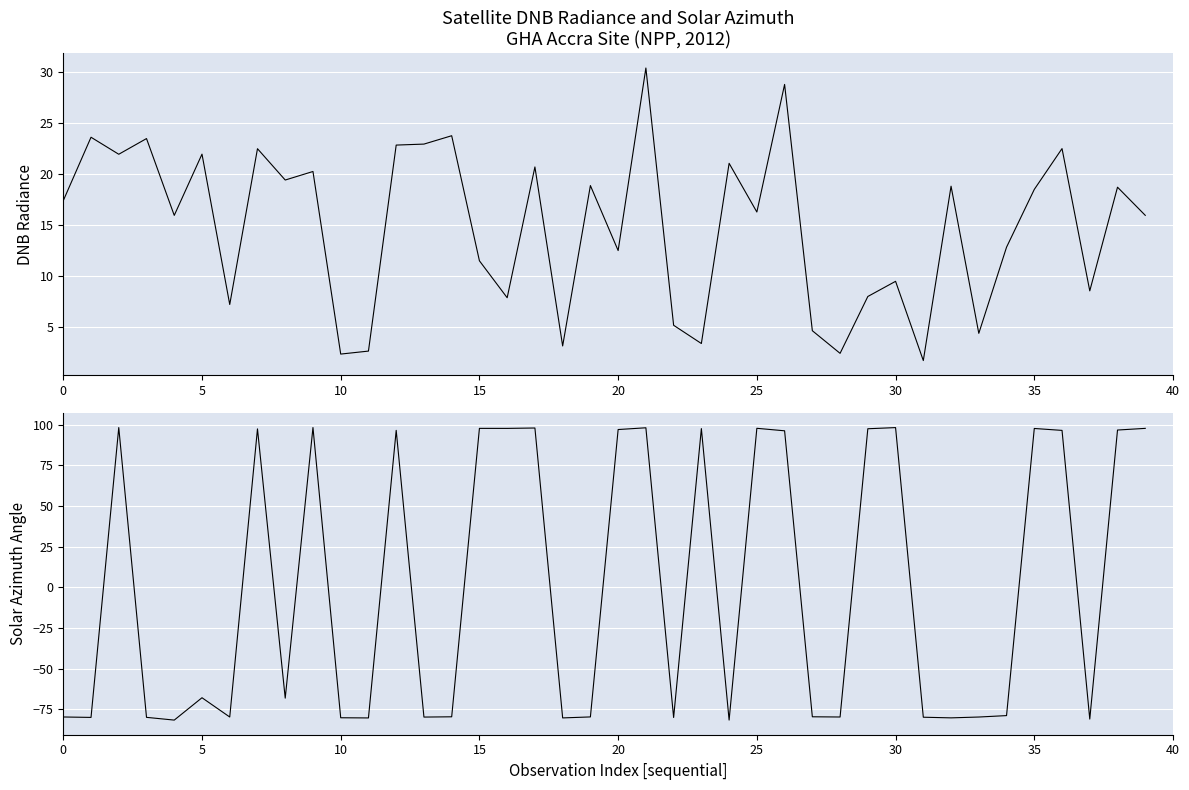

Rank the series at 5 from highest to lowest value.

dnbrad, sata